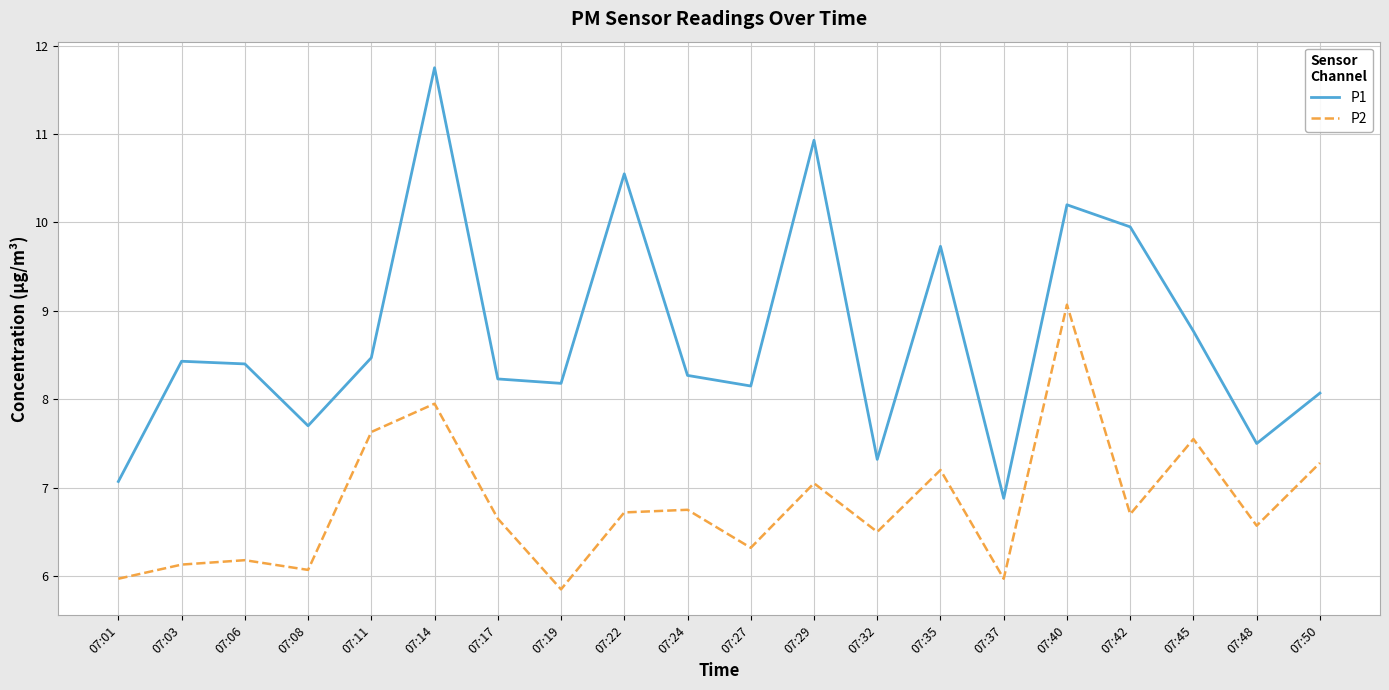

Rank the series at 07:35 from highest to lowest value.

P1, P2